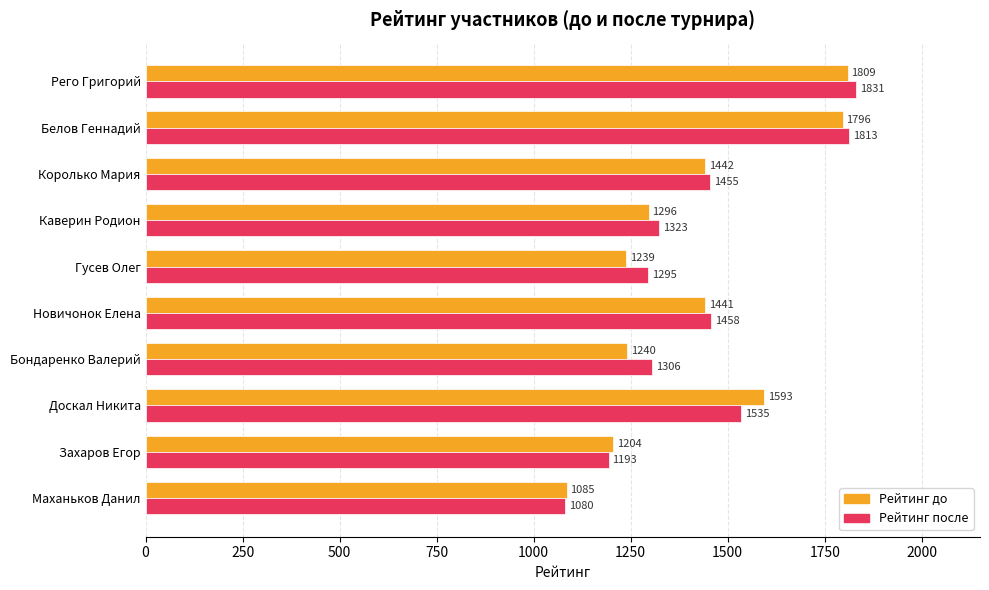

Between Рего Григорий and Каверин Родион, which series saw the biggest shift?

Рейтинг до